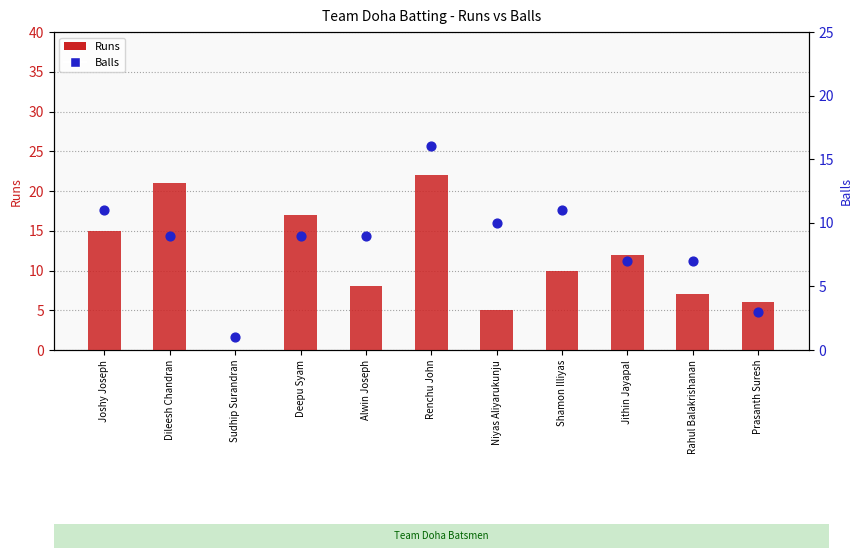

Which series has the widest spread of Y values?

Runs